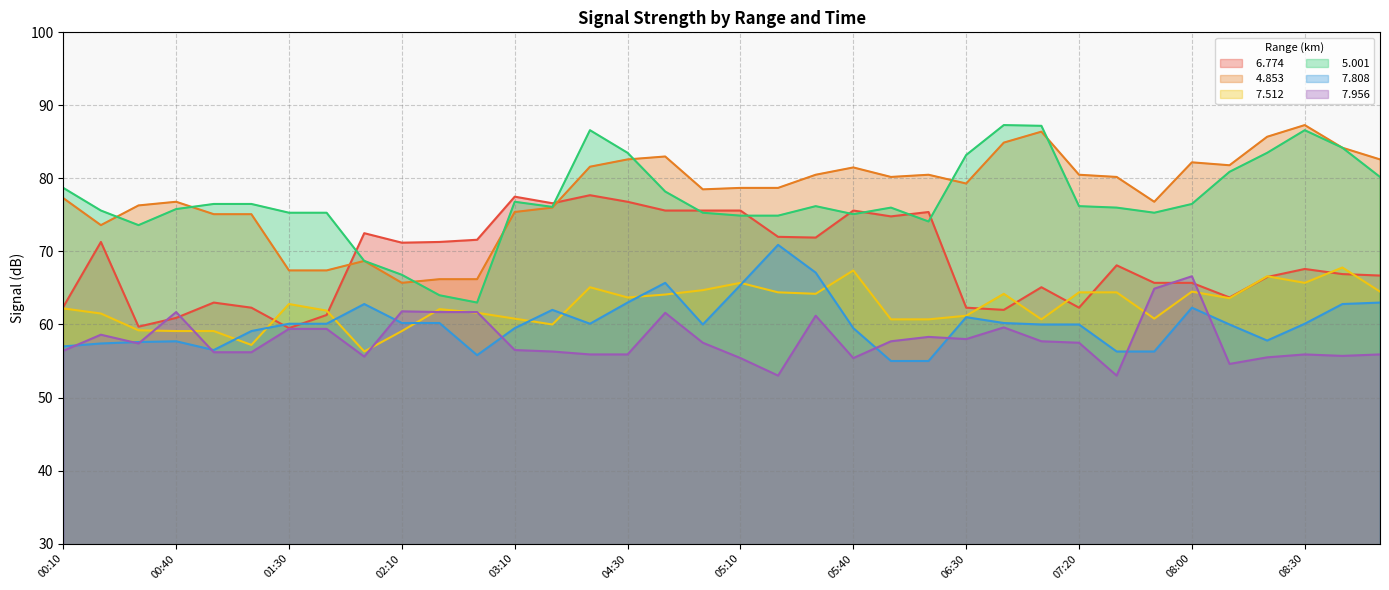

List the series in order of their peak value, lowest first.

  7.956,   7.512,   7.808,   6.774,   4.853,   5.001